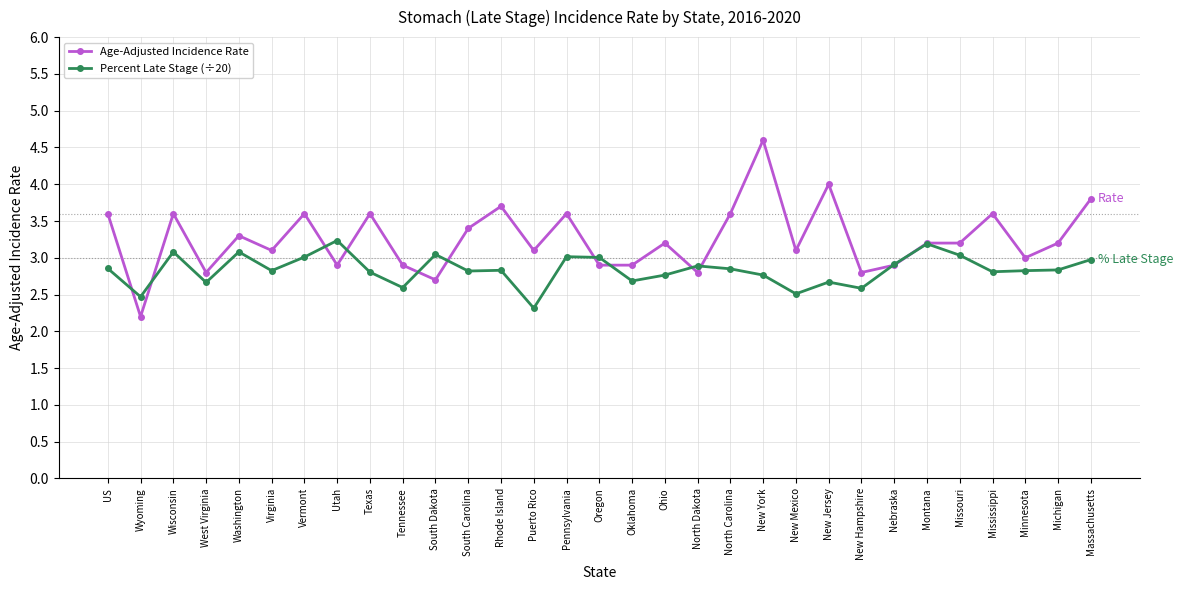

What are all the series names shown in the legend?

Age-Adjusted Incidence Rate, Percent Late Stage (÷20)